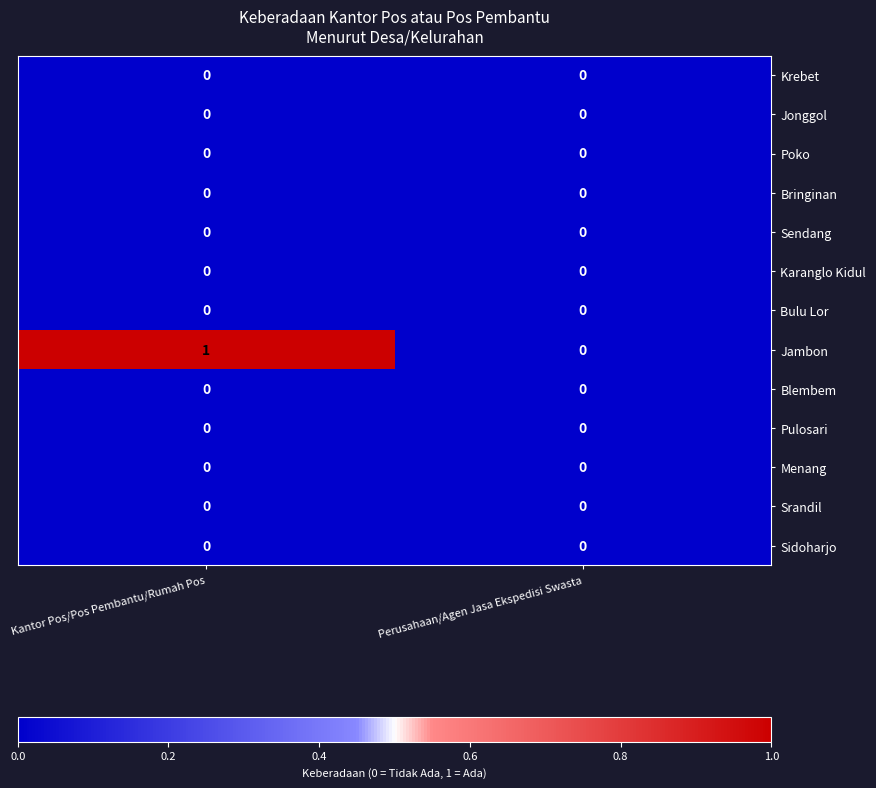

At which category does the chart reach its peak across all series?

Kantor Pos/Pos Pembantu/Rumah Pos